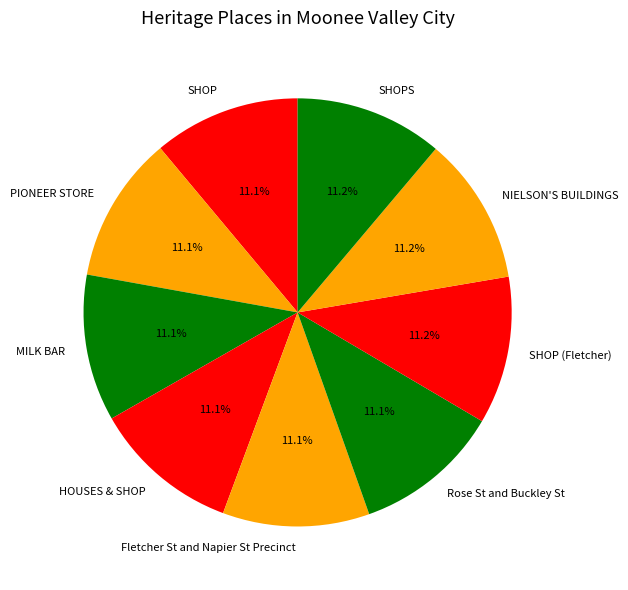

To the nearest percent, what portion does SHOPS represent?

11%